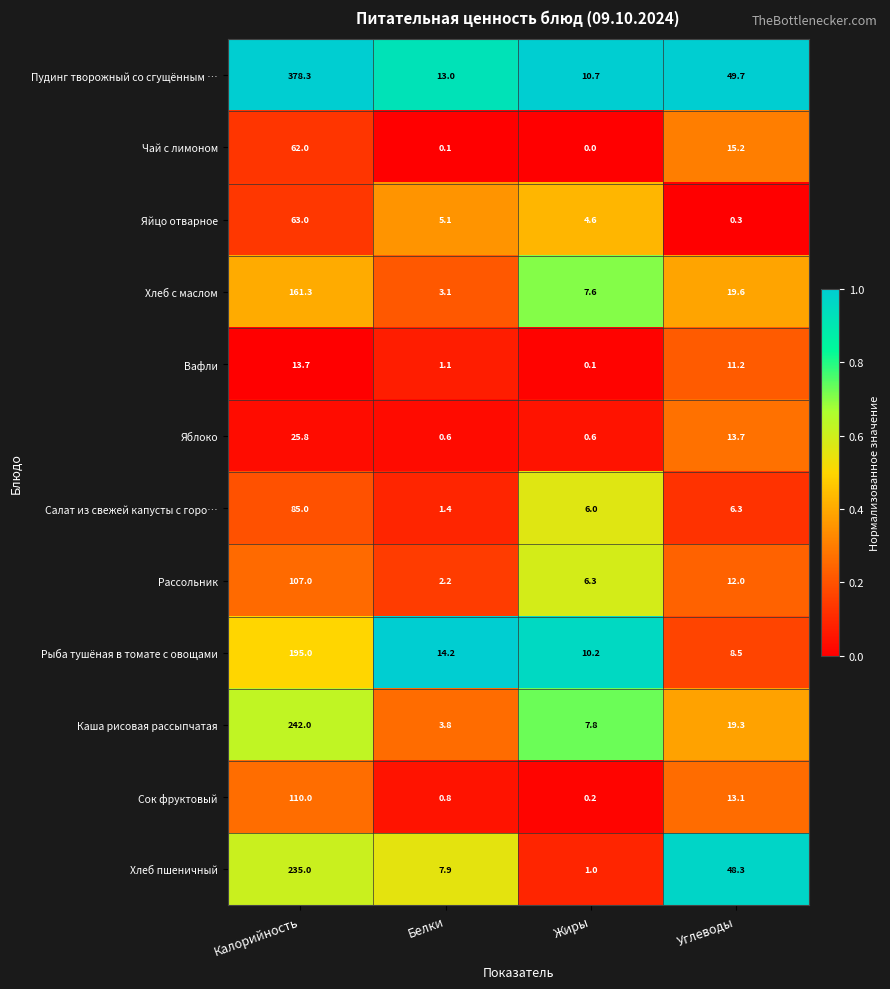

Which series has the largest total across all categories?

Пудинг творожный со сгущённым …